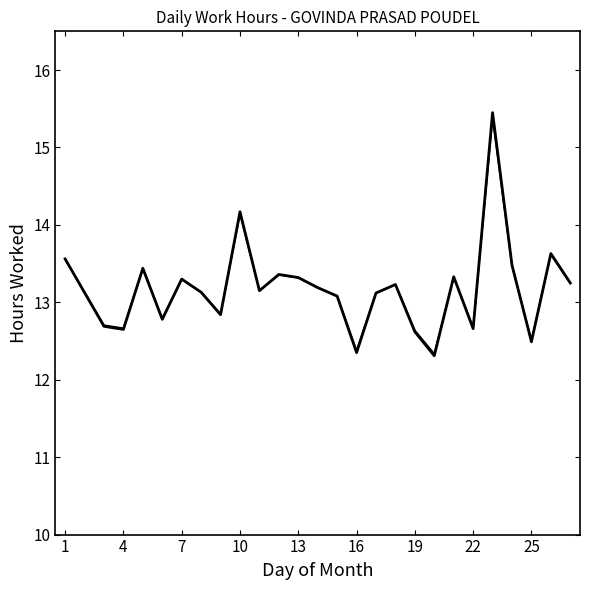

Does the chart have visible grid lines?

No